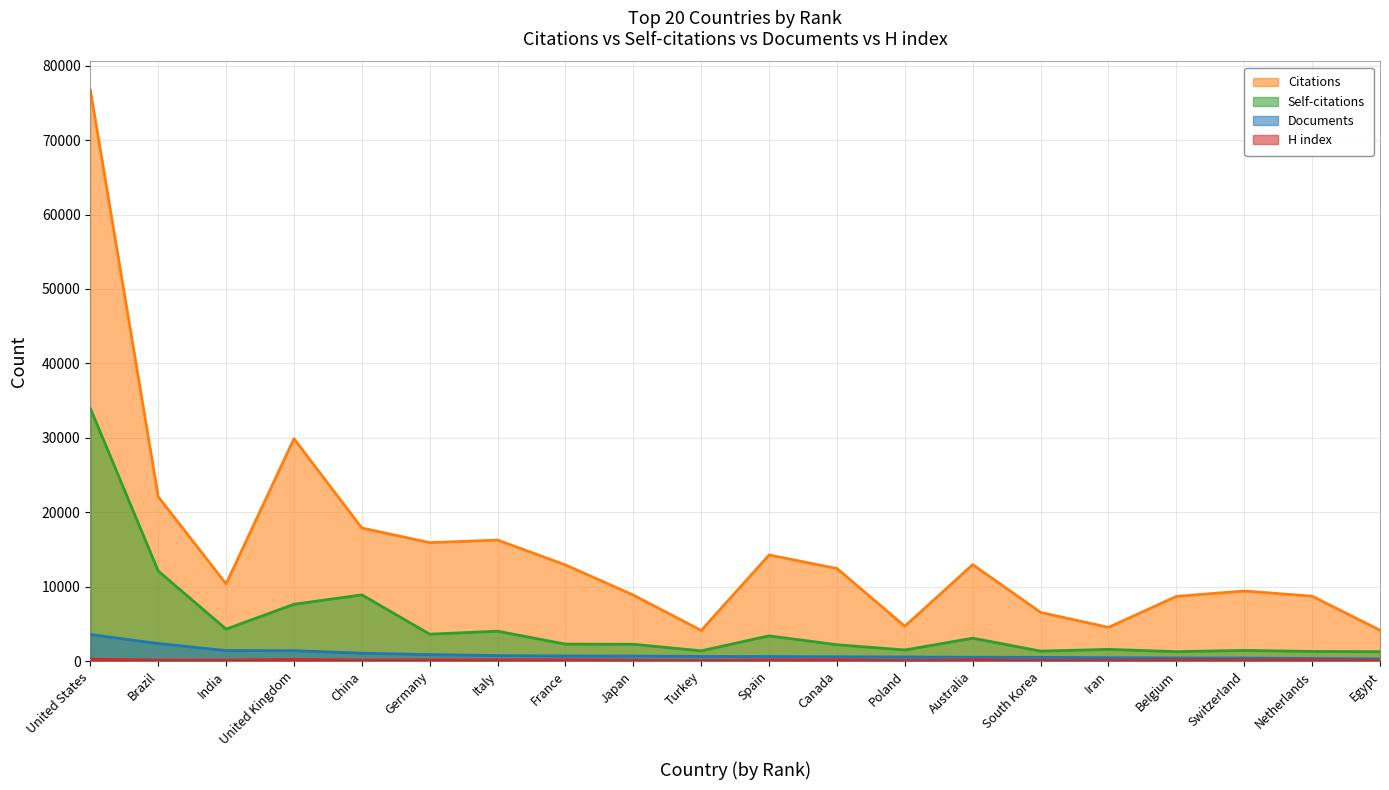

Read the Self-citations value at France, to the nearest 50.

2300